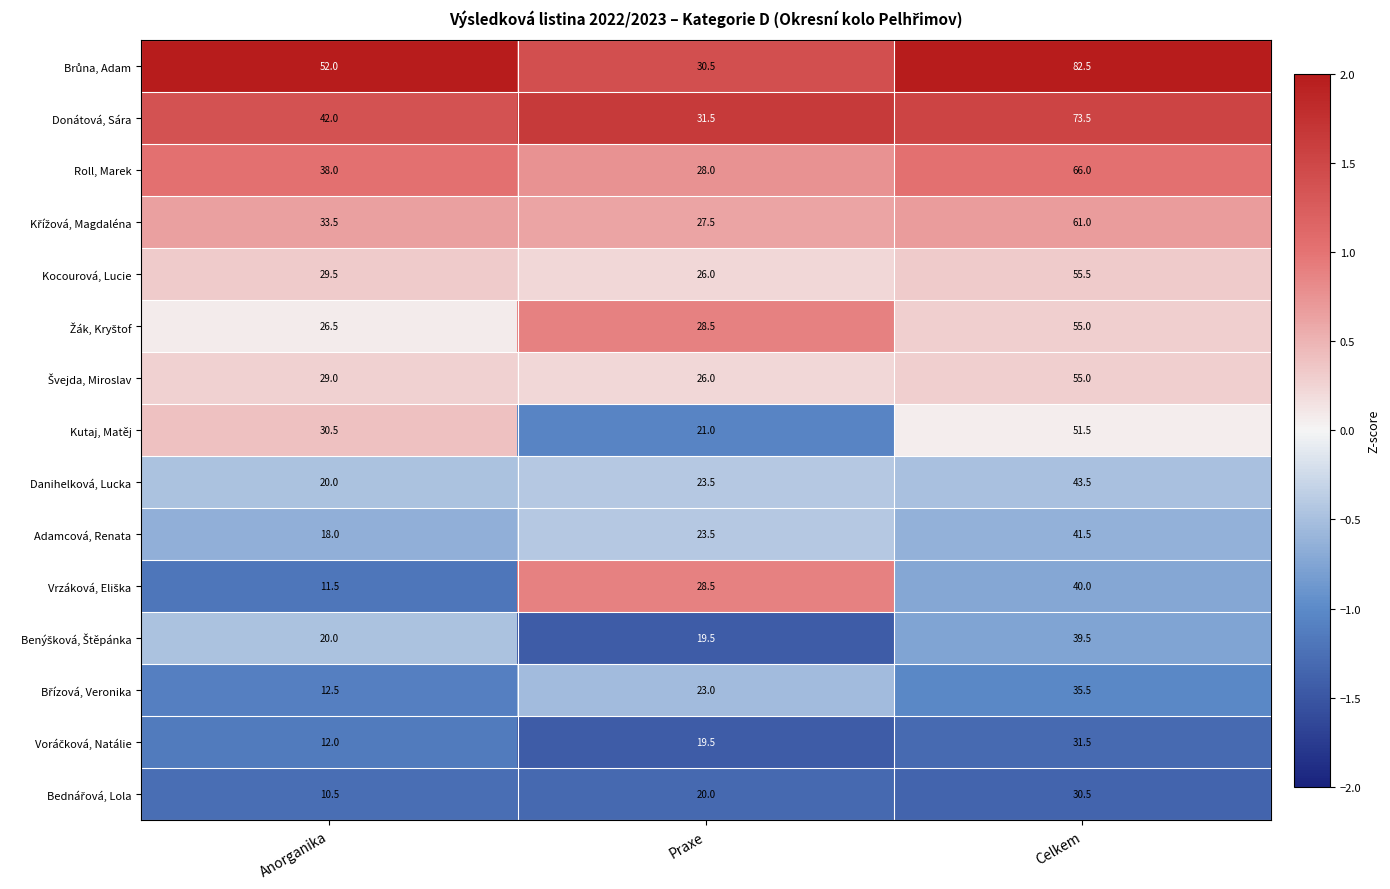

What is the approximate value of Roll, Marek at Praxe?

28.0